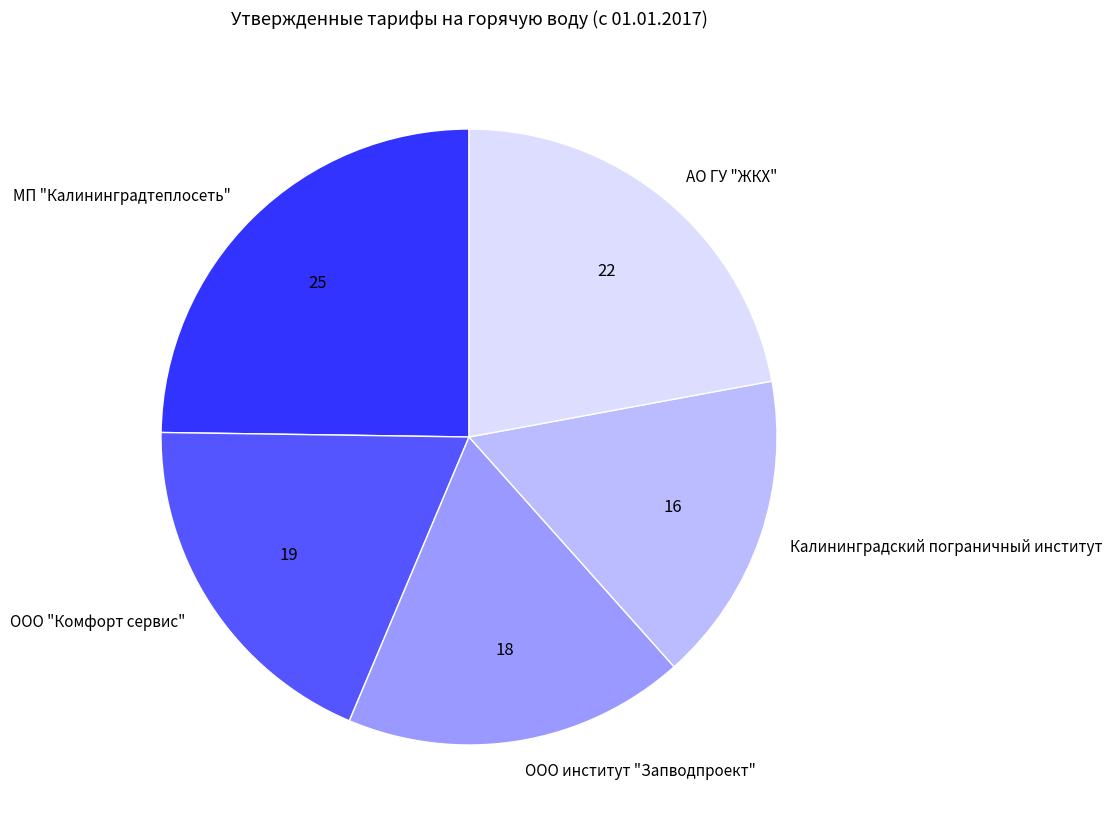

What is the smallest slice in the pie chart?

Калининградский пограничный институт